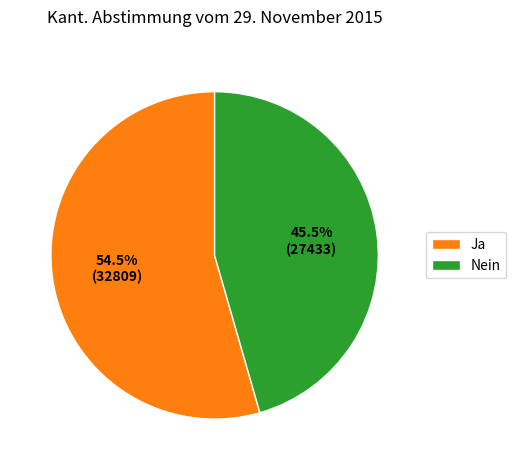

To the nearest percent, what is the difference between the Ja and Nein slice percentages?

9%